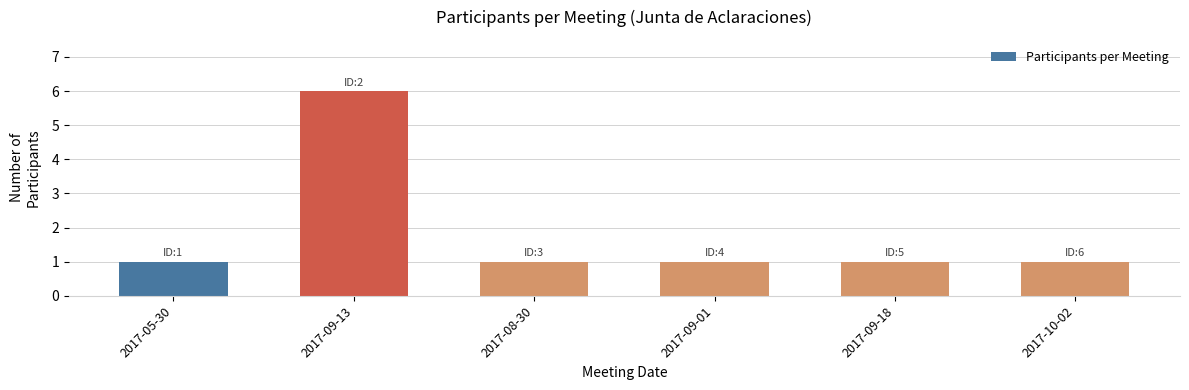

Reading right to left, list all the values displayed in this chart.

1	1	1	1	6	1